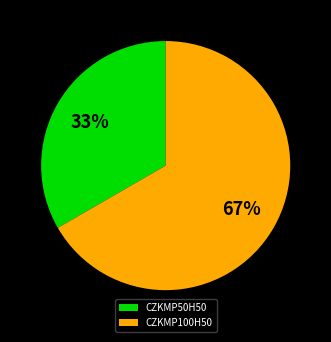

Combined, do CZKMP100H50 and CZKMP50H50 account for over 50%?

Yes